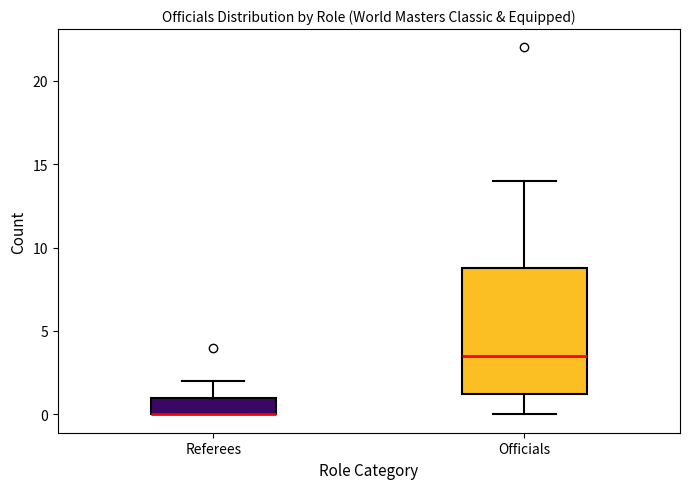

Reading left to right, transcribe this box plot: for each box, give where its median line is, the range the box spans, and where its two whiskers end, as read against the y-axis. The values are not printed on the chart, so give them approximately, as read against the axis.

Referees: median 0.0 (drawn on the box's lower edge), box 0.0 to 1.0, whiskers 0.0 to 2.0
Officials: median 3.5, box 1.5 to 9.0, whiskers 0.0 to 14.0